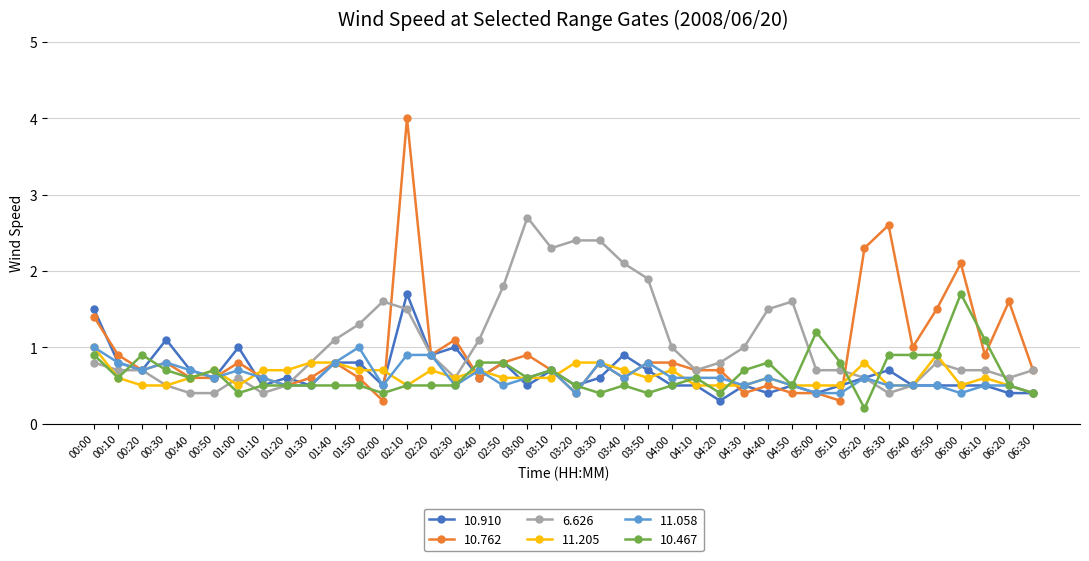

What is the label of the 9th point from the left?

01:20